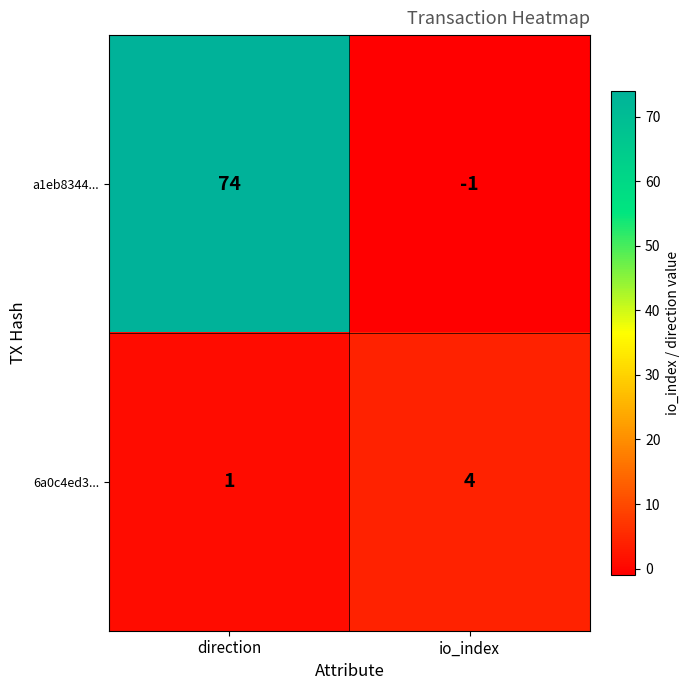

What is the sum of the 6a0c4ed3... values at io_index and direction?

5